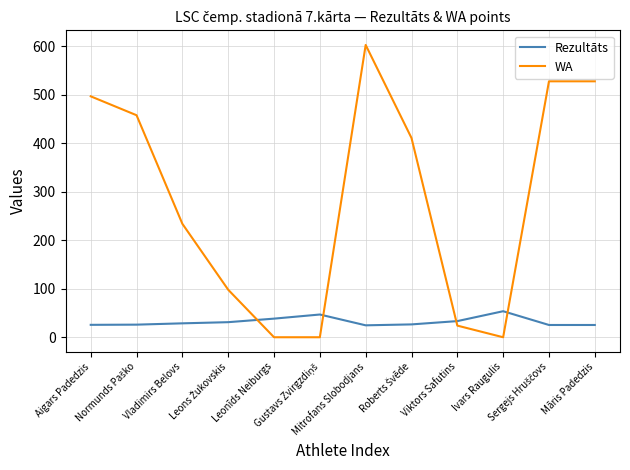

What is the highest value of the Rezultāts series?

53.7